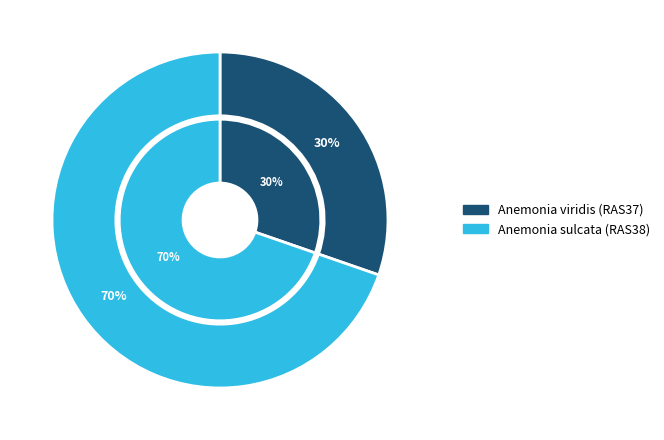

What is the smallest slice in the pie chart?

Anemonia viridis (RAS37)